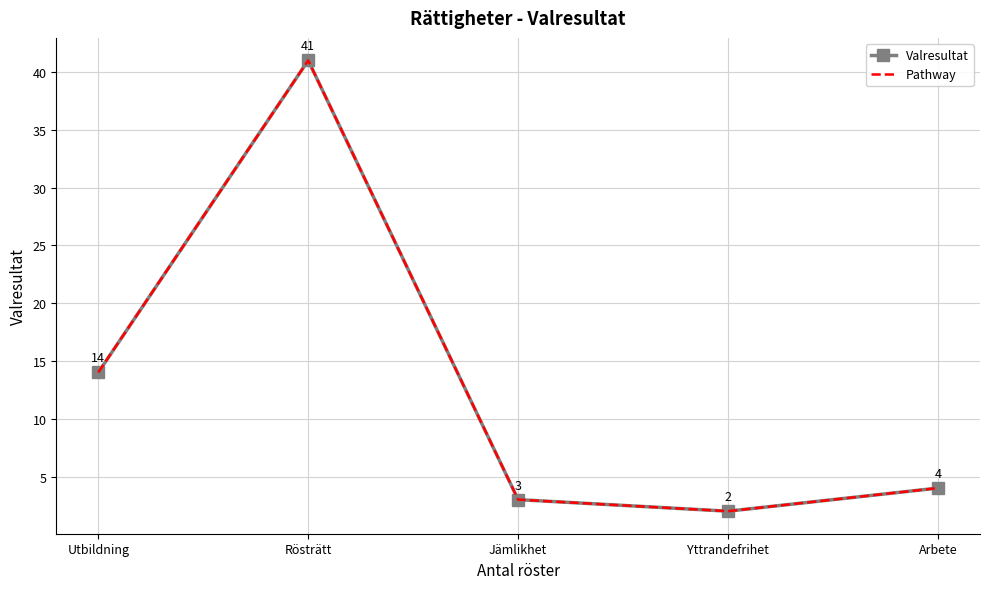

True or false: Valresultat has a value of 2 at Yttrandefrihet.

True